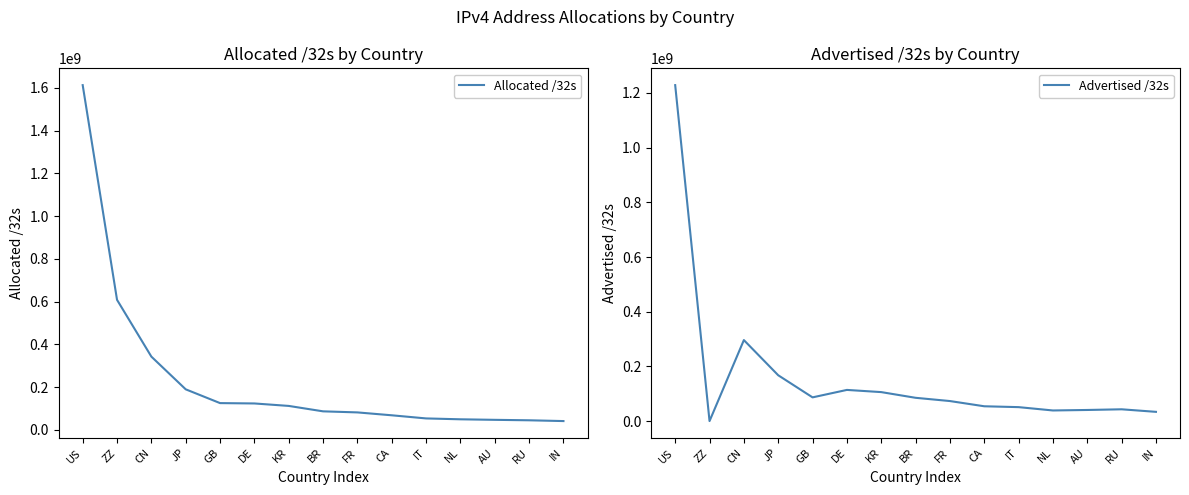

At which category is the sum across all series the highest?

US